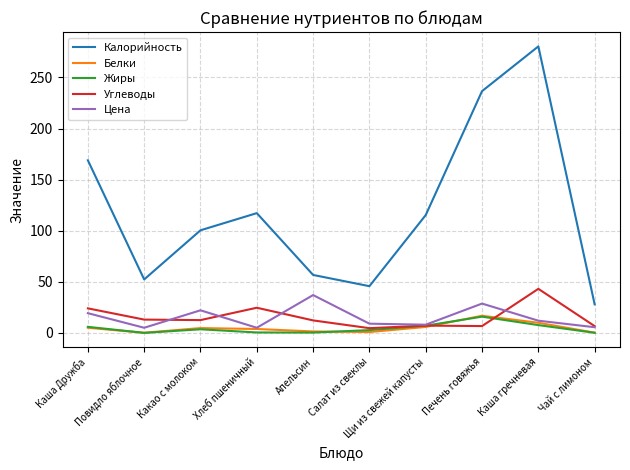

True or false: Белки and Калорийность cross at least once.

False